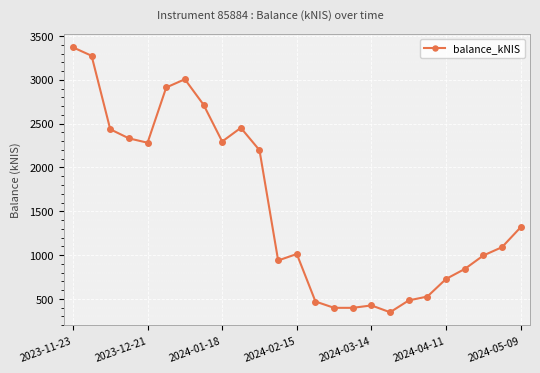

What is the minimum value shown in the chart?

348.1